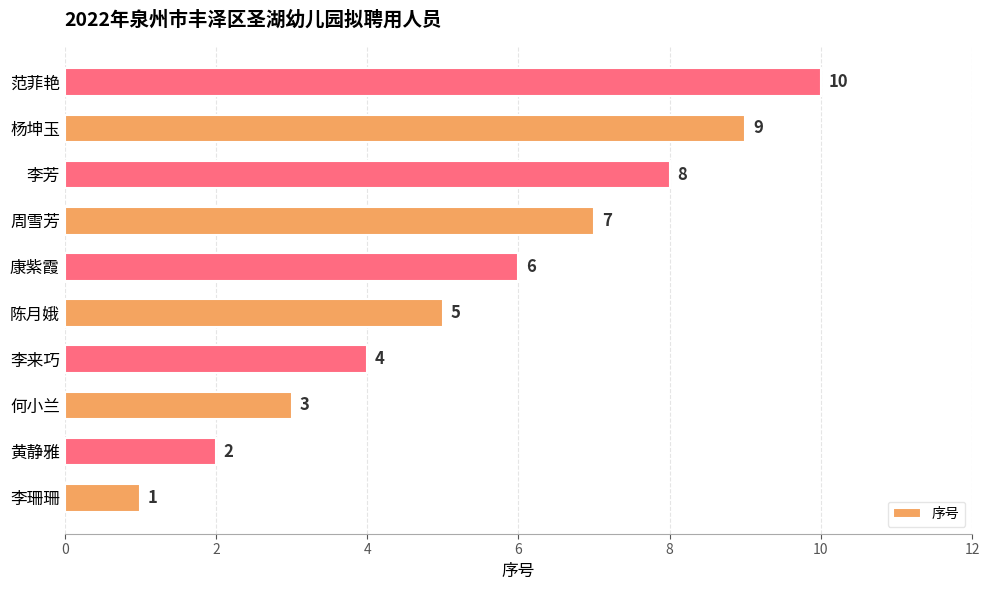

The value at 黄静雅 is 1. True or false?

False